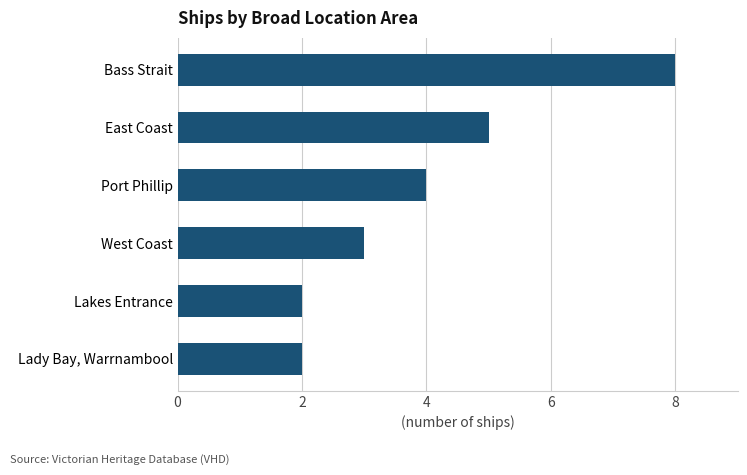

How many values are below 4?

3